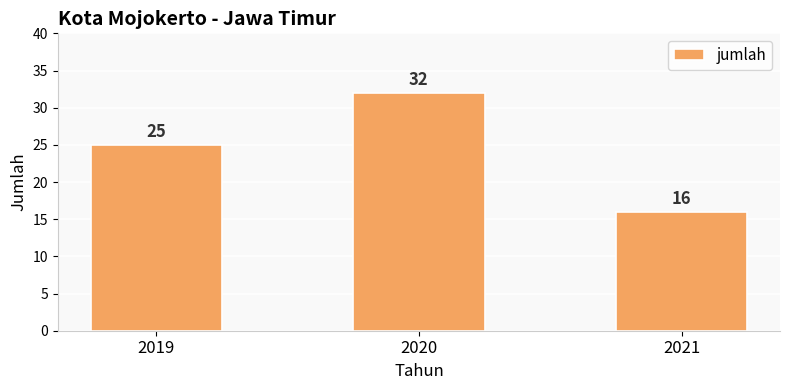

Does the chart contain stacked bars?

No